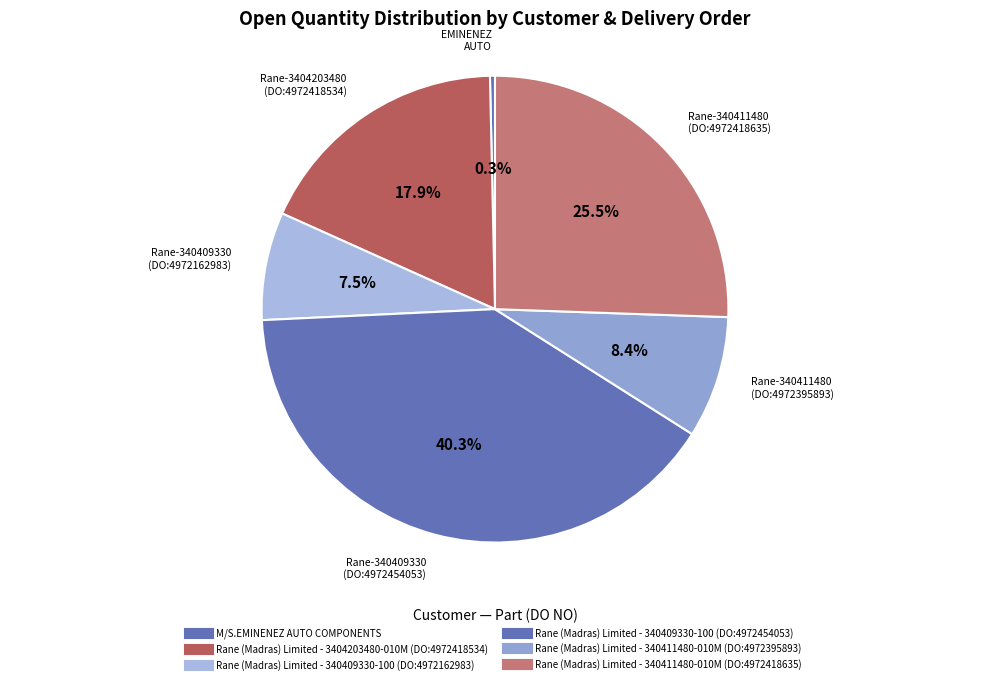

Rank the categories by value from lowest to highest.

M/S.EMINENEZ AUTO COMPONENTS, Rane (Madras) Limited - 340409330-100 (DO:4972162983), Rane (Madras) Limited - 340411480-010M (DO:4972395893), Rane (Madras) Limited - 3404203480-010M (DO:4972418534), Rane (Madras) Limited - 340411480-010M (DO:4972418635), Rane (Madras) Limited - 340409330-100 (DO:4972454053)